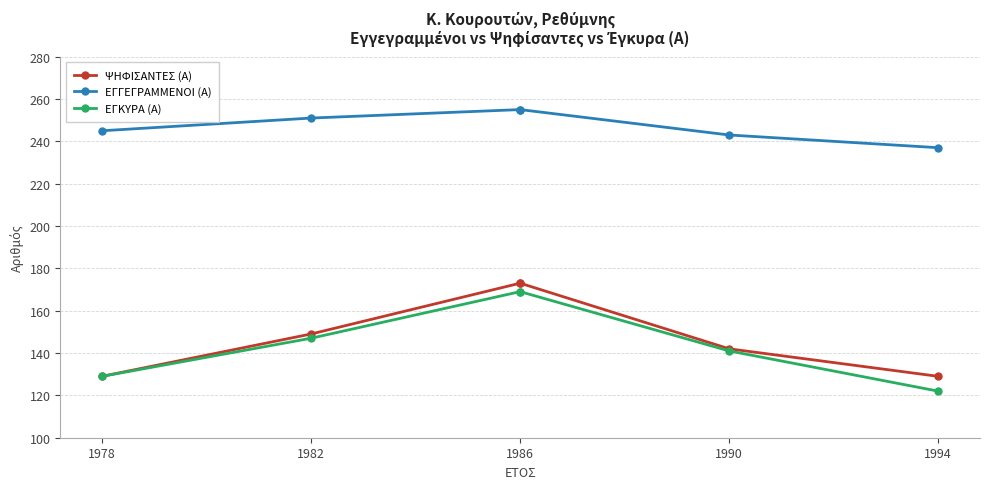

True or false: ΨΗΦΙΣΑΝΤΕΣ (Α) has a value of 263 at 1986.

False